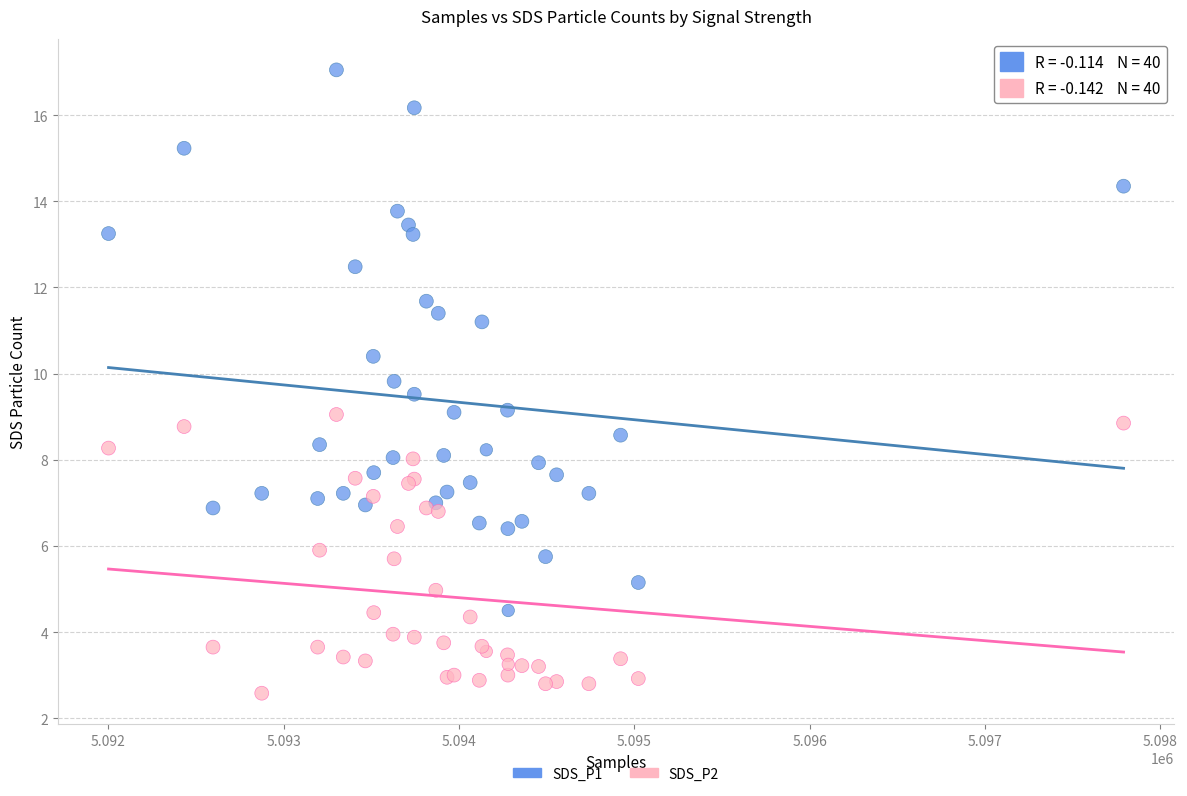

Which series has the largest Y range (max minus min)?

SDS_P1